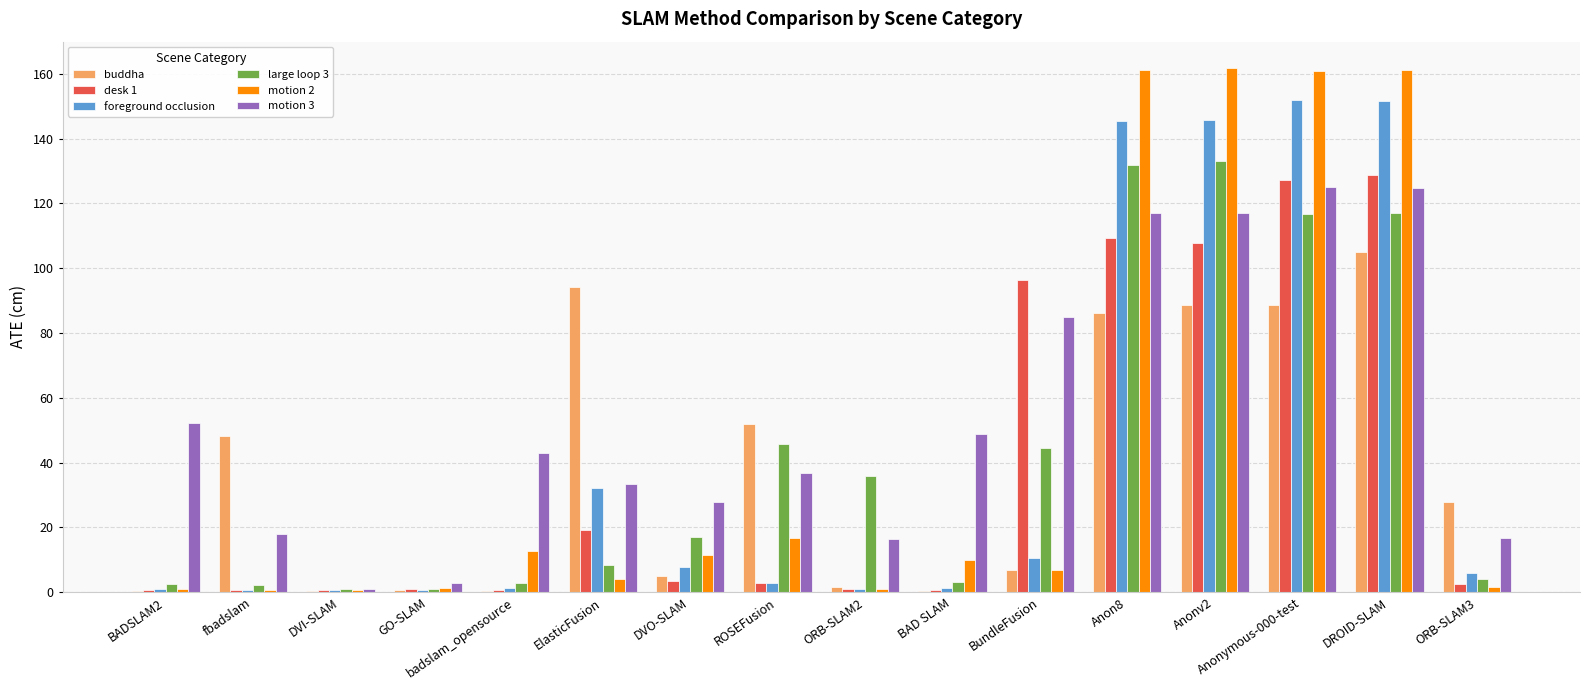

What is the greatest value displayed?

161.8